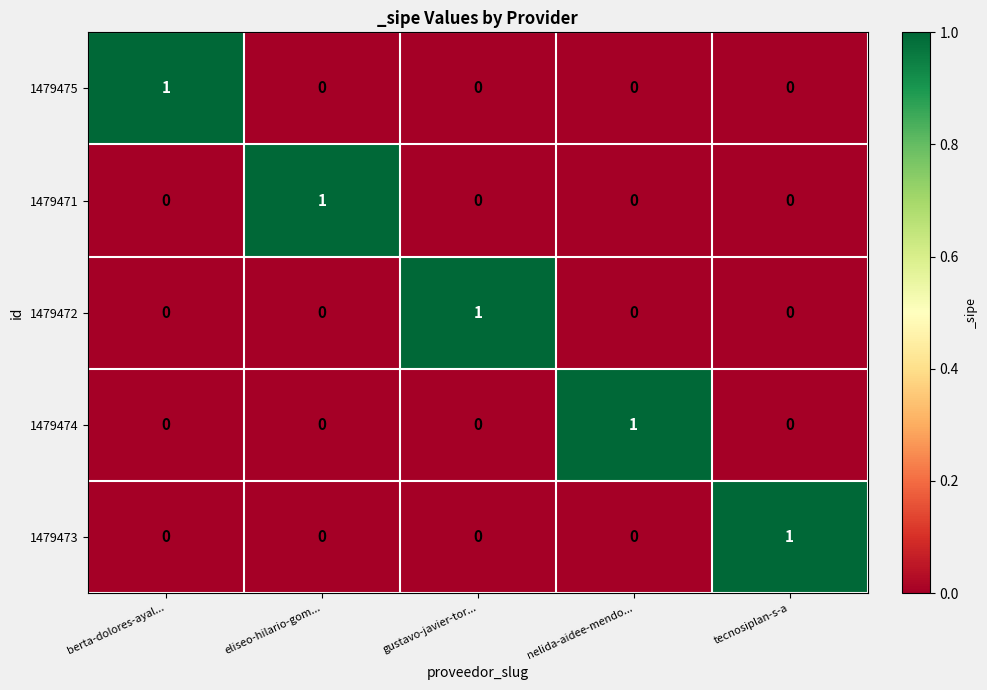

How many categories are shown in the chart?

5